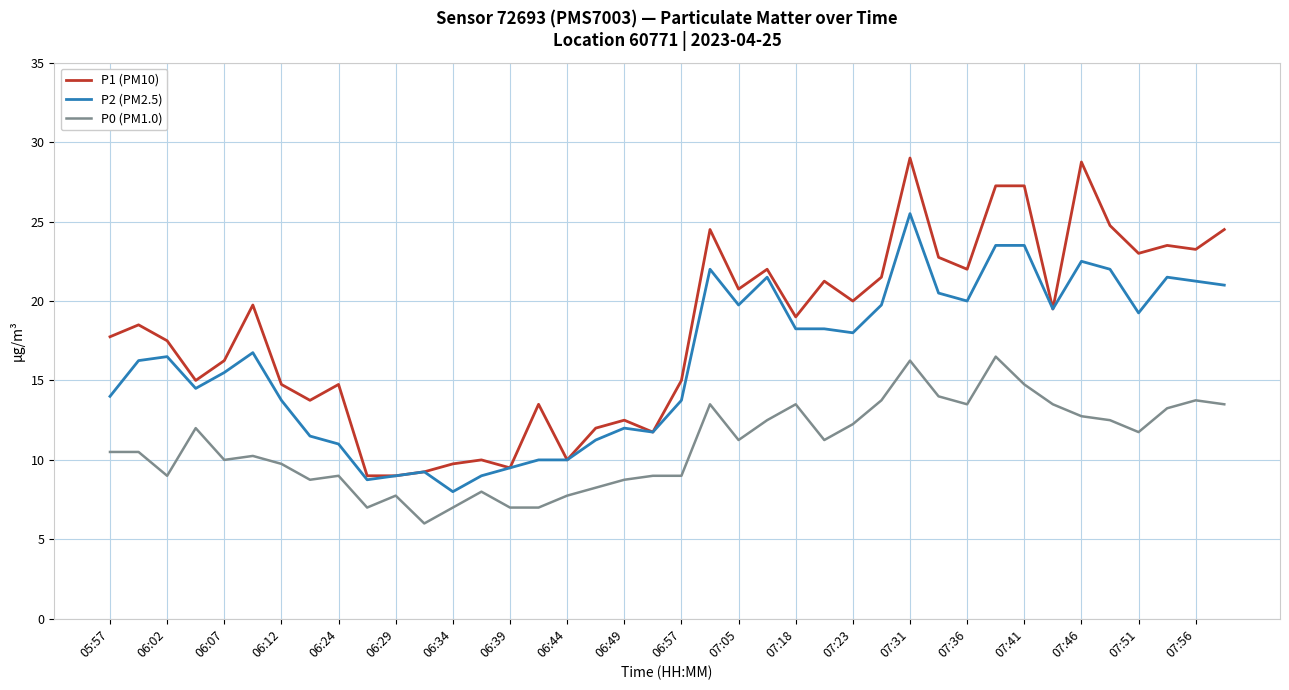

Which series has the largest total across all categories?

P1 (PM10)